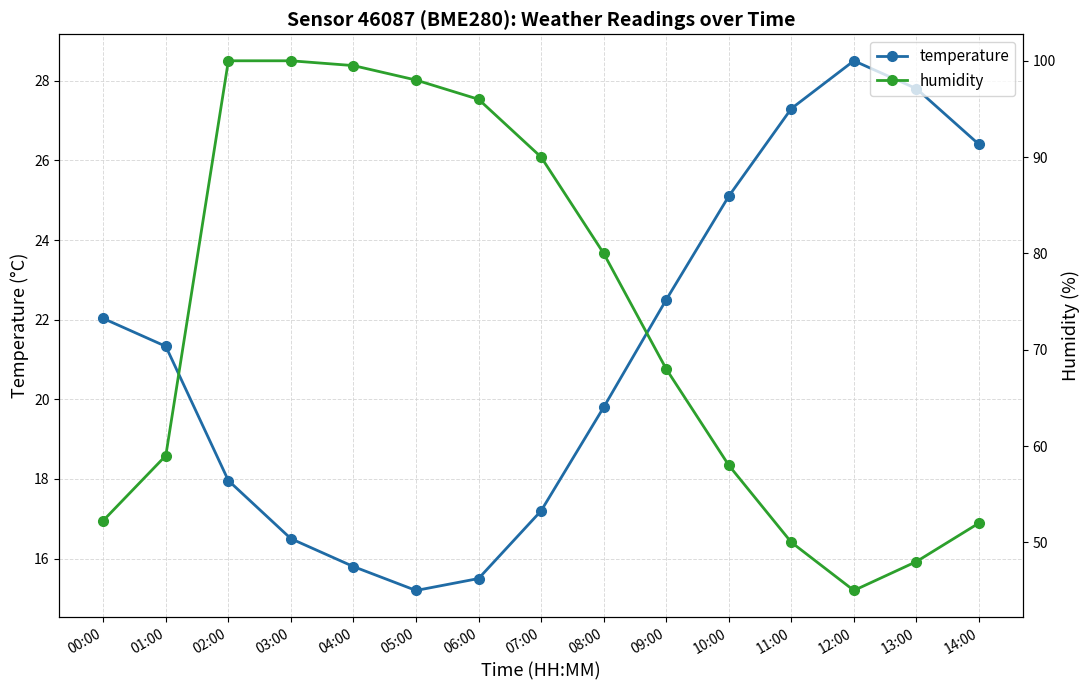

Rank the series by their maximum value, from lowest to highest.

temperature, humidity